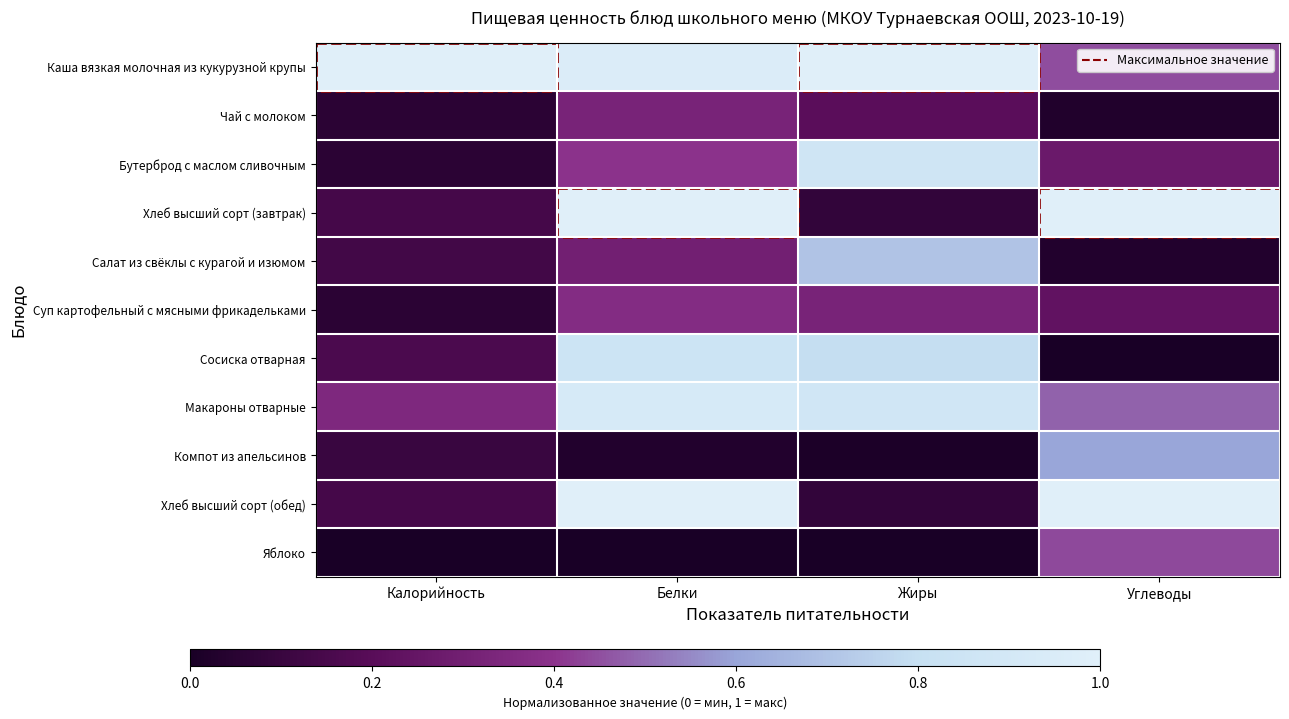

What is the spread (max minus min) of values at Жиры?

1.0